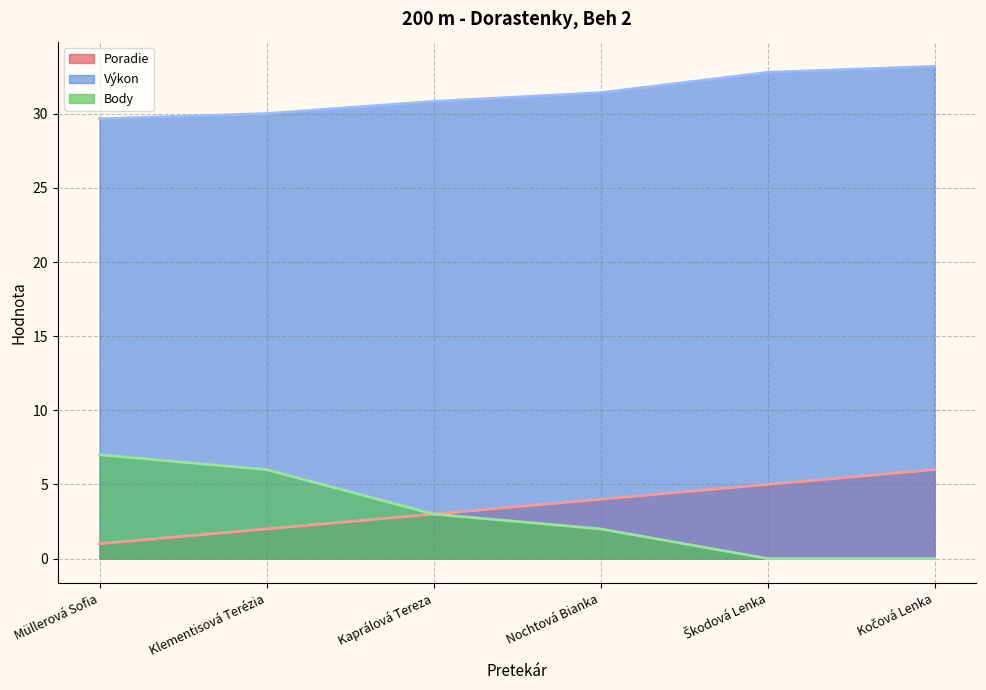

Which series has the largest total across all categories?

Výkon